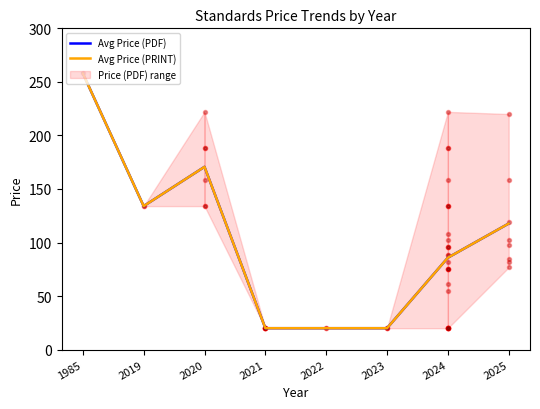

What is the value of the Avg Price (PRINT) point at the 3rd from the left?

170.7